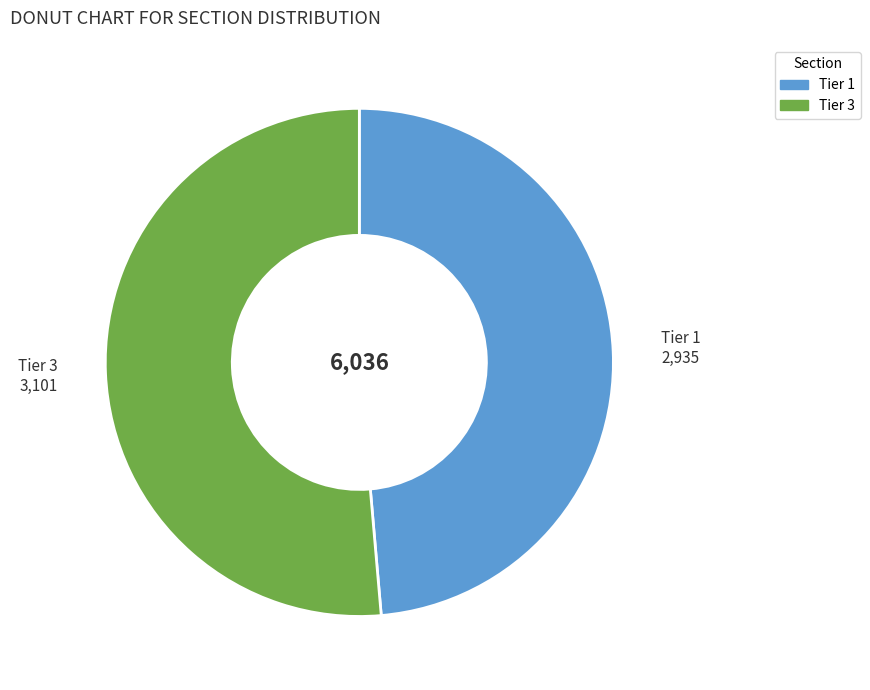

Between Tier 3 and Tier 1, which is larger?

Tier 3